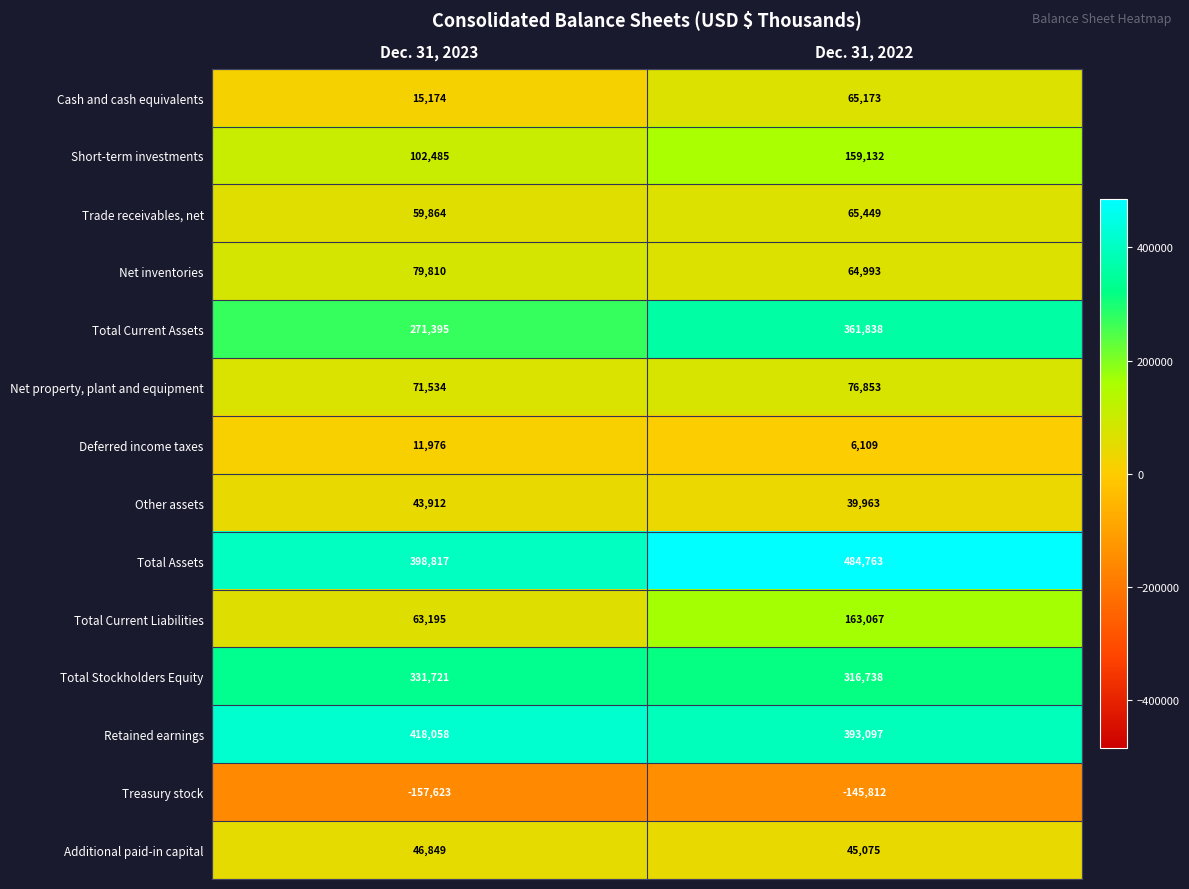

Which series has the largest range (max minus min)?

Total Current Liabilities